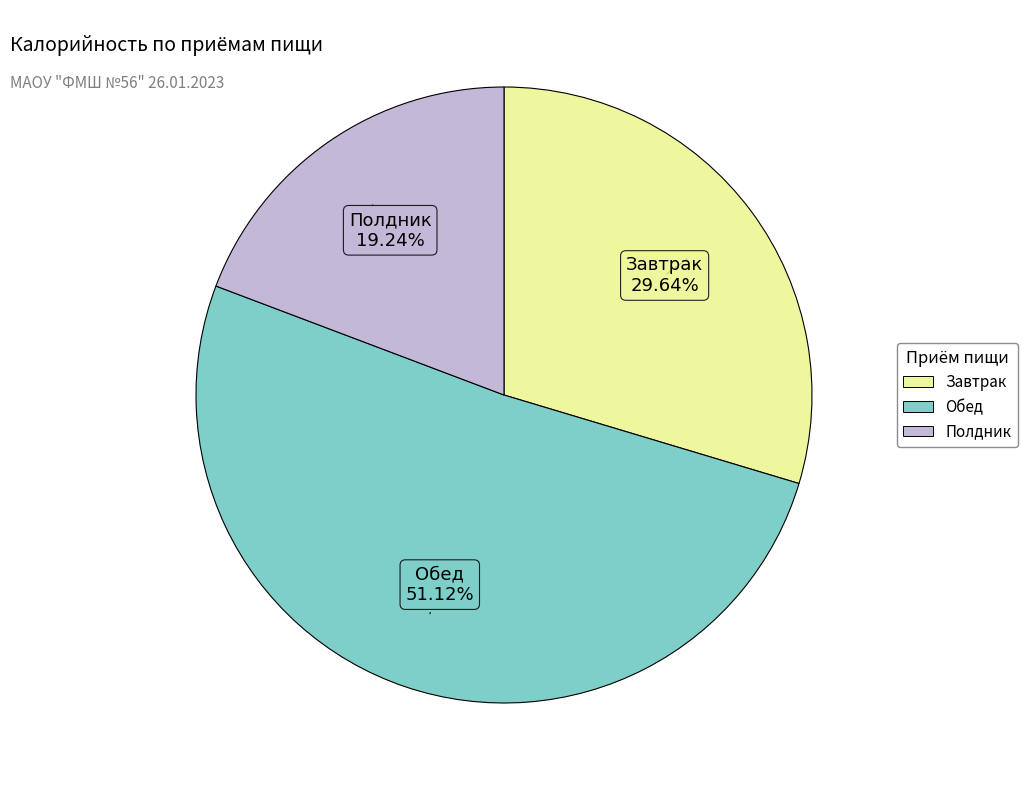

Is it true that Обед is 58% of the pie?

False